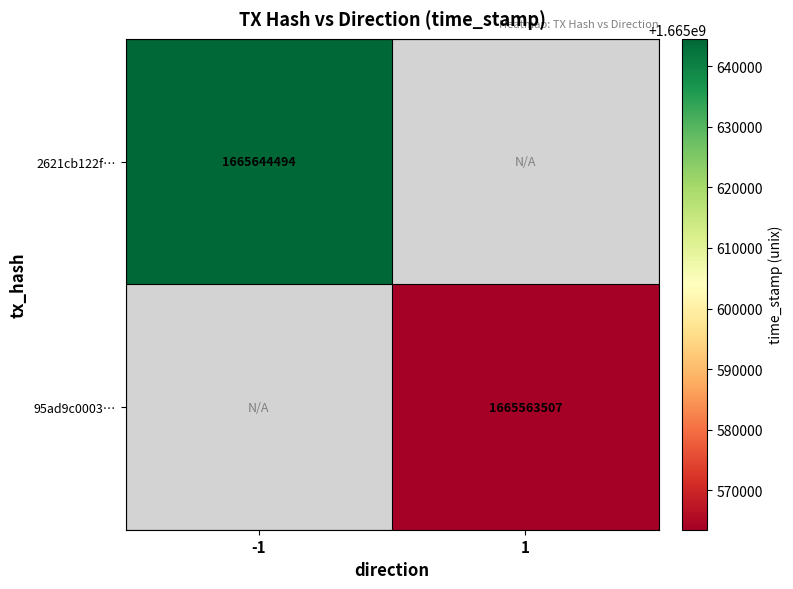

Is it true that 2621cb122f… equals 1665644494 at -1?

True